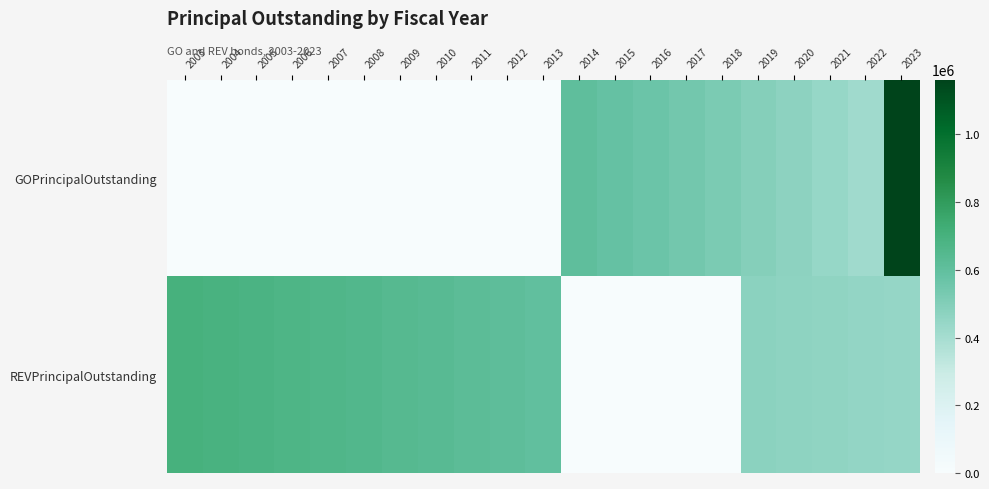

Reading right to left, extract all data points from this chart.

GOPrincipalOutstanding: 2023=1162000	2022=417000	2021=444000	2020=469000	2019=494000	2018=518000	2017=541000	2016=564000	2015=585000	2014=604000	2013=0	2012=0	2011=0	2010=0	2009=0	2008=0	2007=0	2006=0	2005=0	2004=0	2003=0
REVPrincipalOutstanding: 2023=446000	2022=453000	2021=460000	2020=467000	2019=474000	2018=0	2017=0	2016=0	2015=0	2014=0	2013=597000	2012=609000	2011=621000	2010=632000	2009=643000	2008=654000	2007=664000	2006=674000	2005=683000	2004=692000	2003=700000